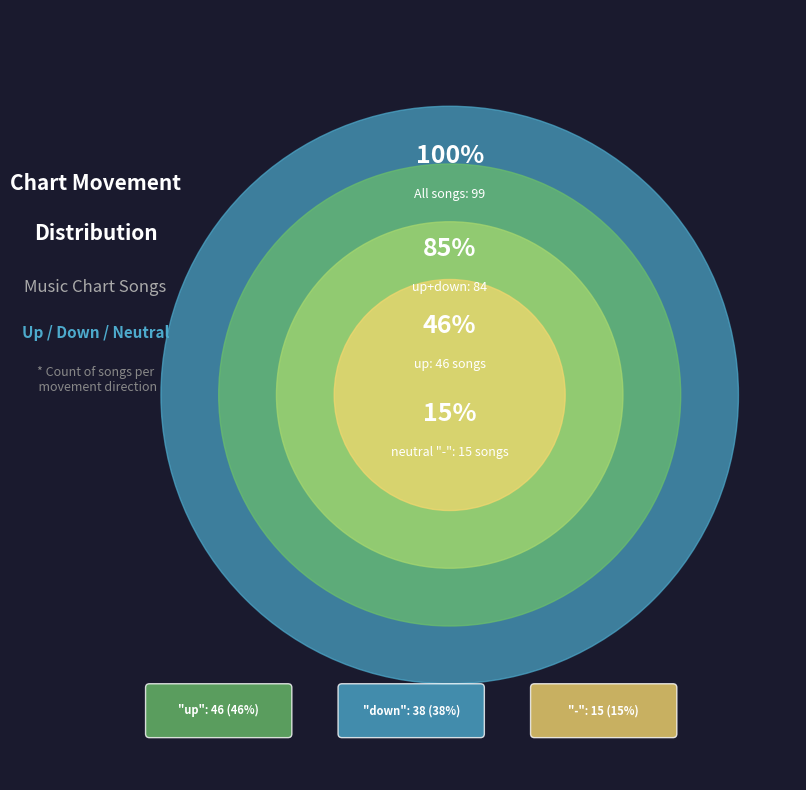

What is the total percentage of - and up?

61.6%